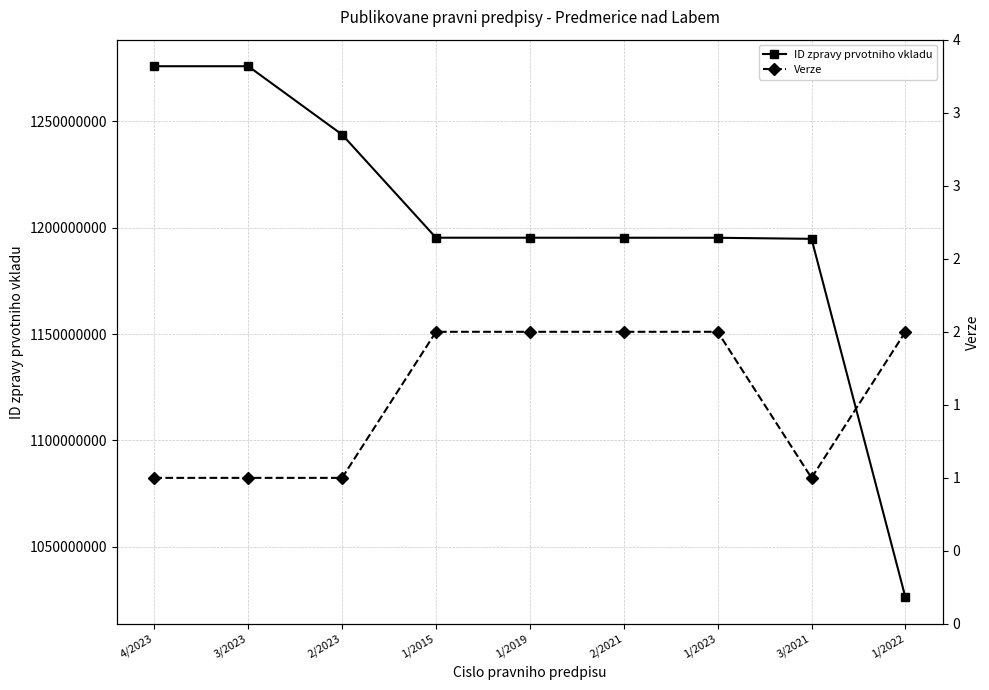

List the series in order of their peak value, highest first.

ID zpravy prvotniho vkladu, Verze